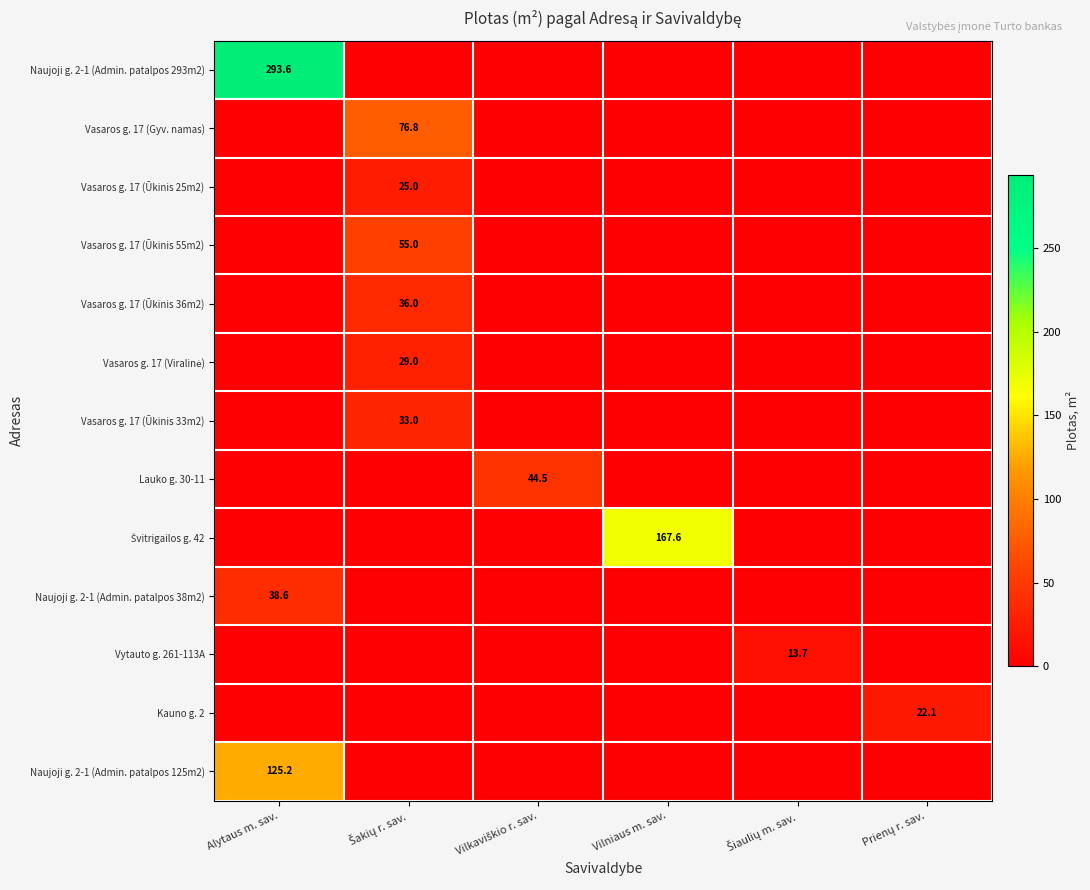

Which series has the widest spread of values?

Naujoji g. 2-1 (Admin. patalpos 293m2)